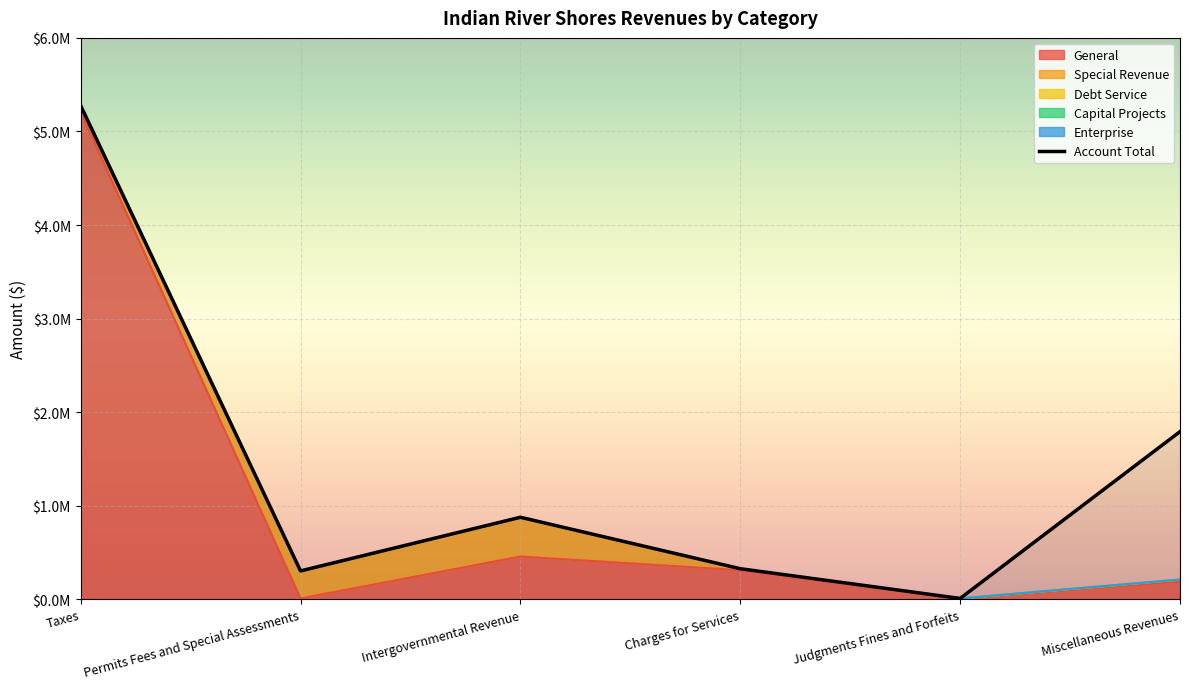

Rank the series at Miscellaneous Revenues from highest to lowest value.

Account Total, General, Special Revenue, Debt Service, Capital Projects, Enterprise